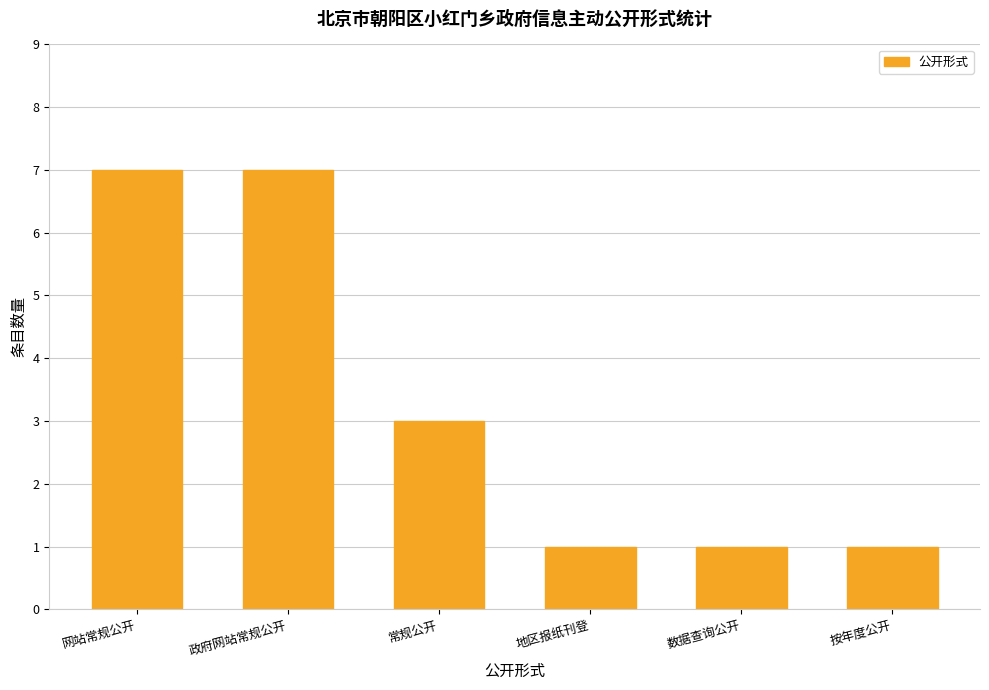

Reading left to right, what are all the values shown in this chart?

7	7	3	1	1	1